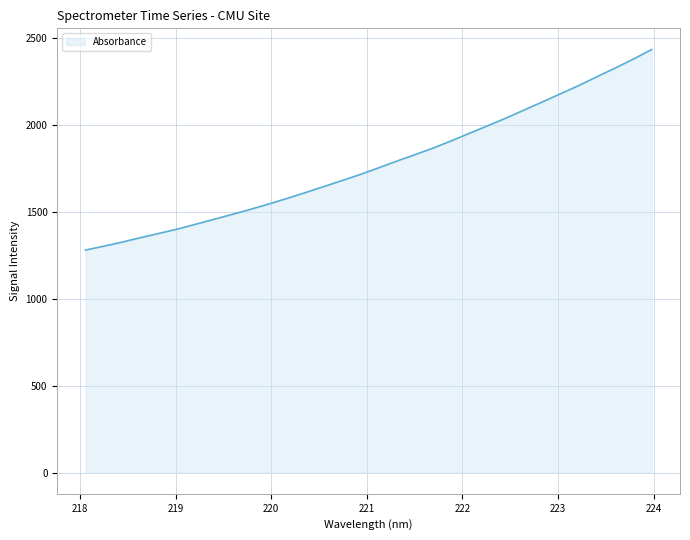

What is the difference between the maximum and minimum values?

1152.7